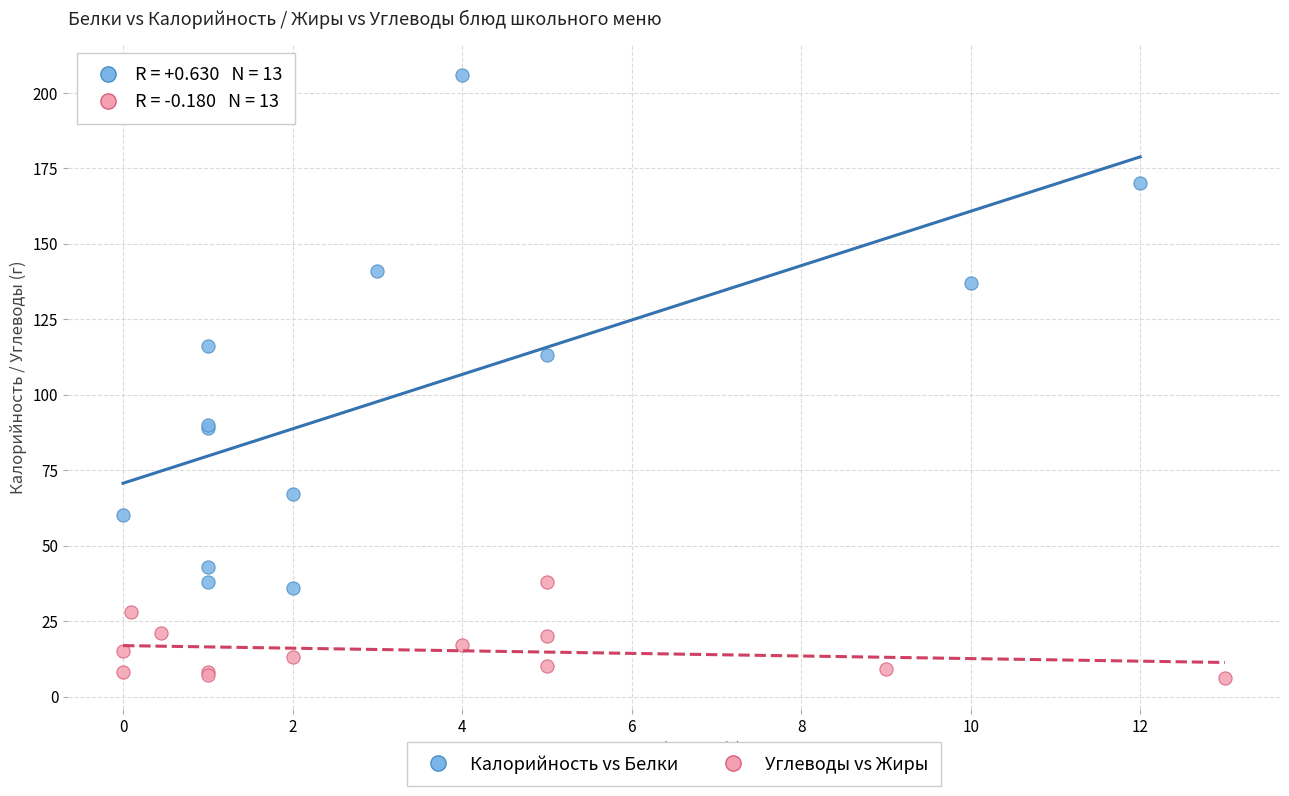

Which series has the widest spread of Y values?

Калорийность vs Белки